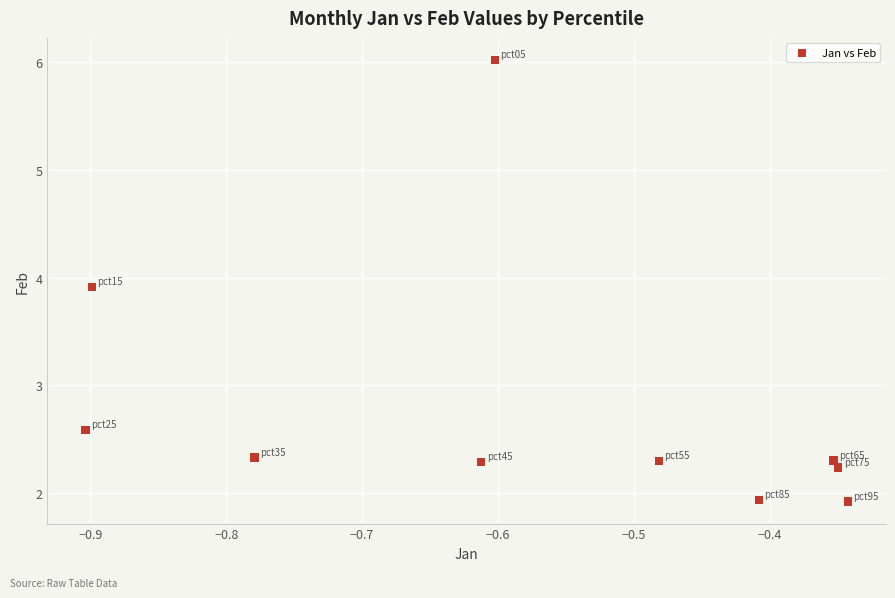

What Y value in the scatter plot is closest to 3?

2.6